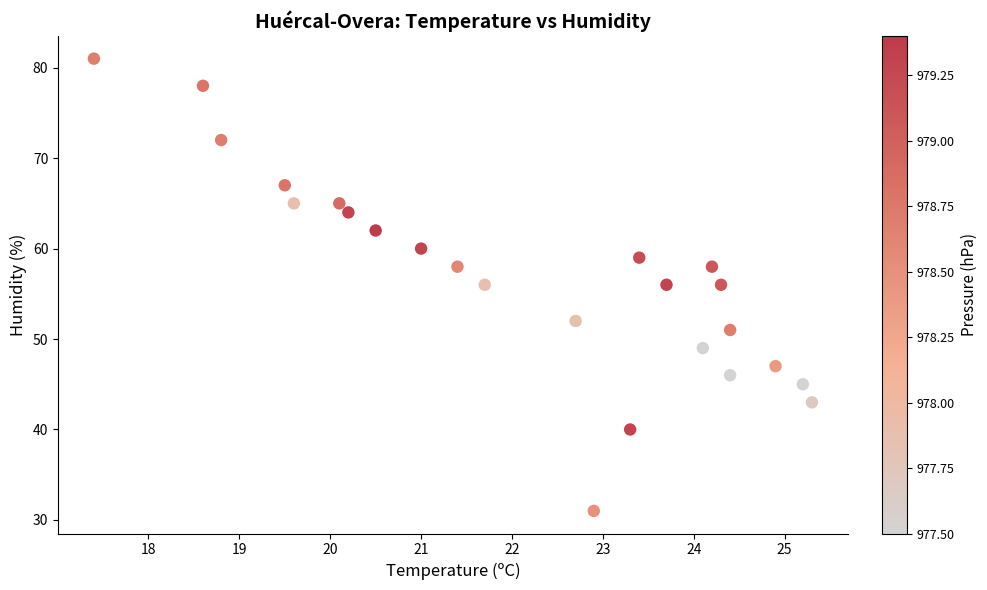

What is the range of Y values (max minus min)?

50